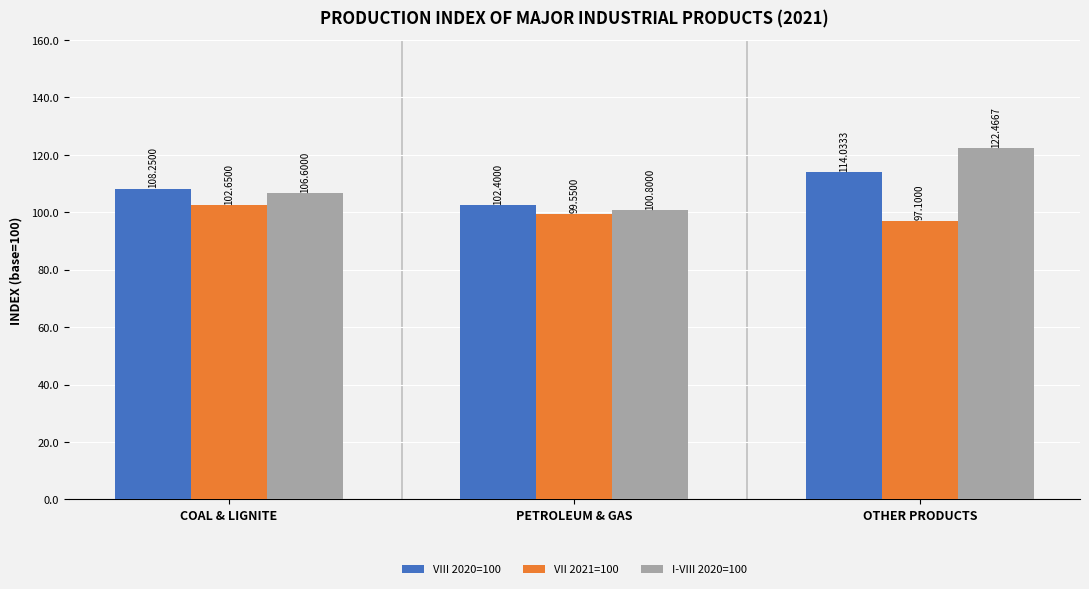

What are all the series names shown in the legend?

VIII 2020=100, VII 2021=100, I-VIII 2020=100